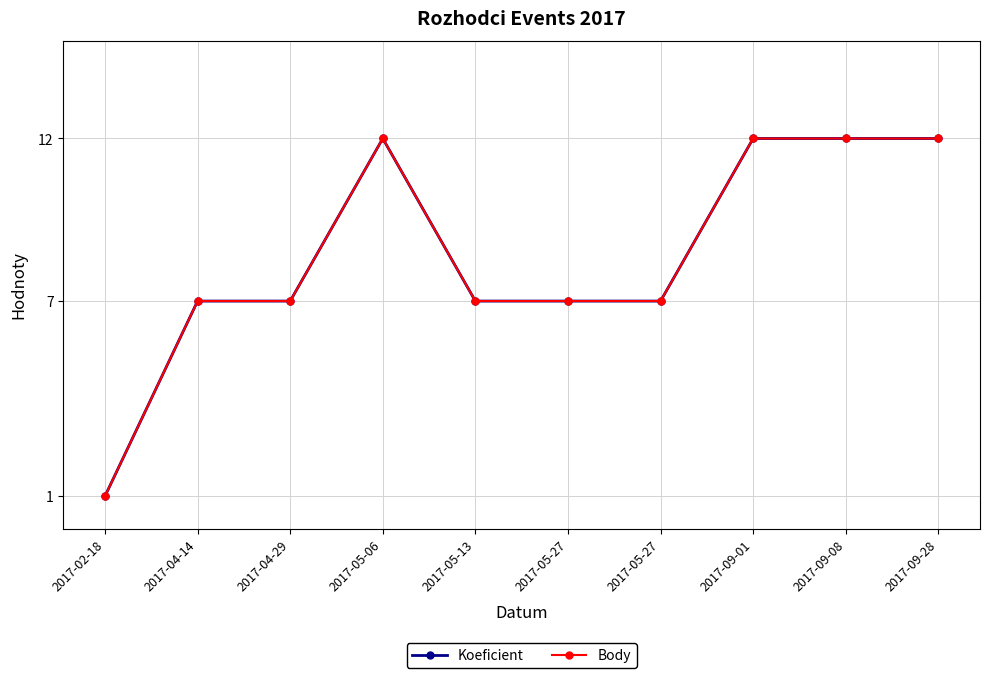

Does the chart display data point markers on the line(s)?

Yes